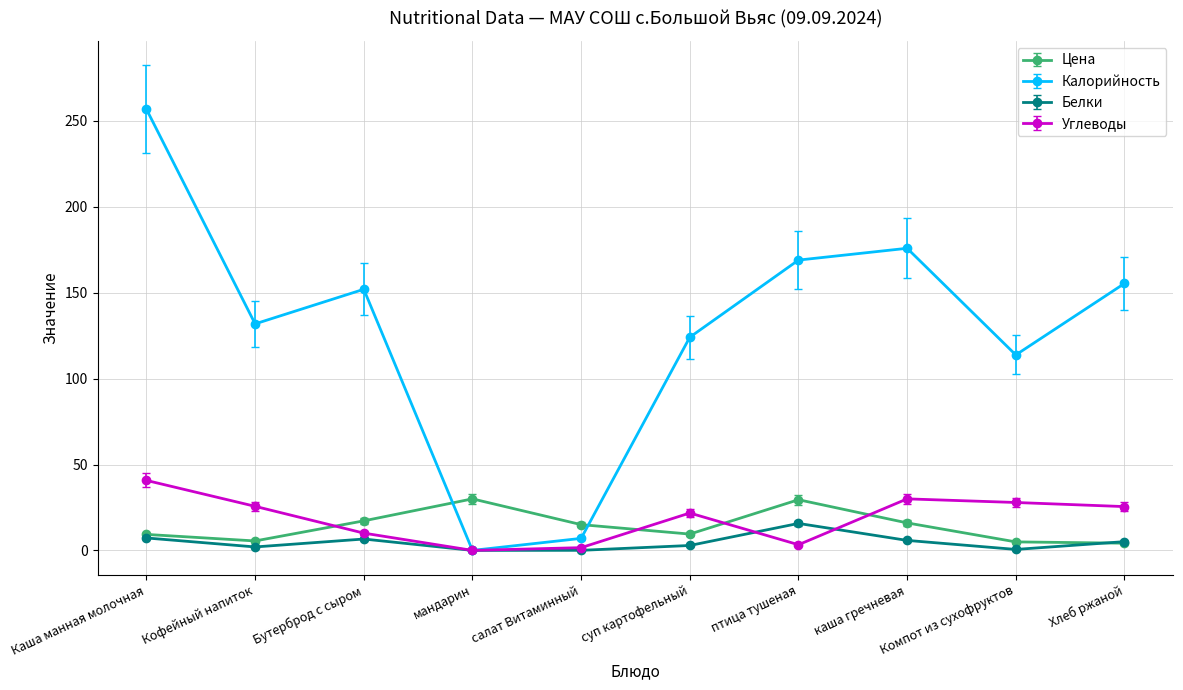

What is the average value of the Белки series?

4.6